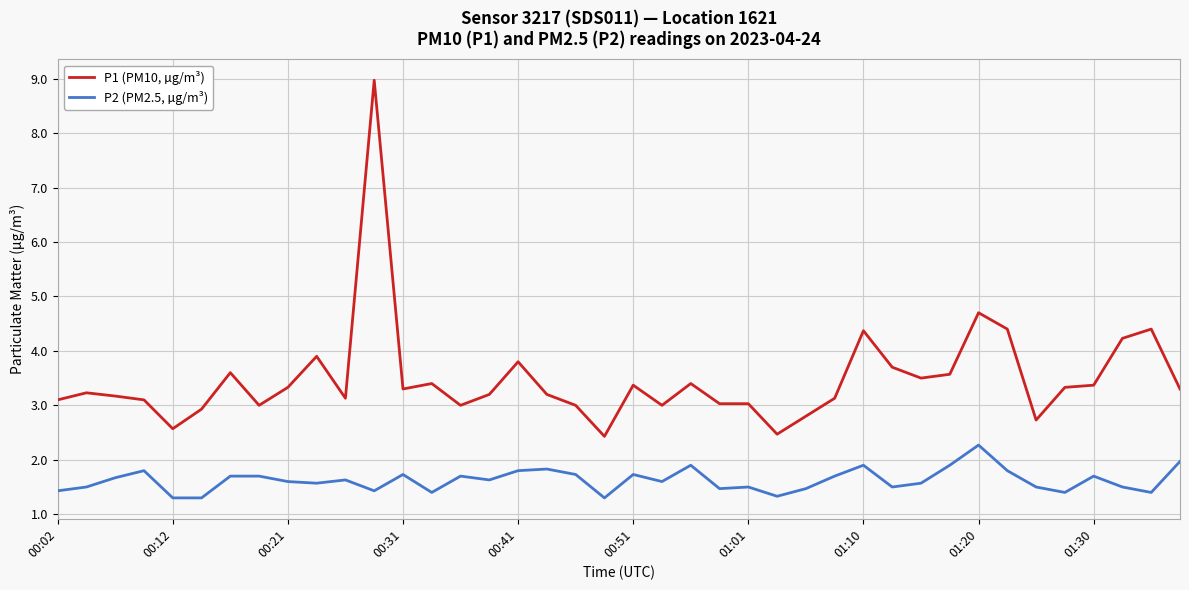

Does the chart have visible grid lines?

Yes